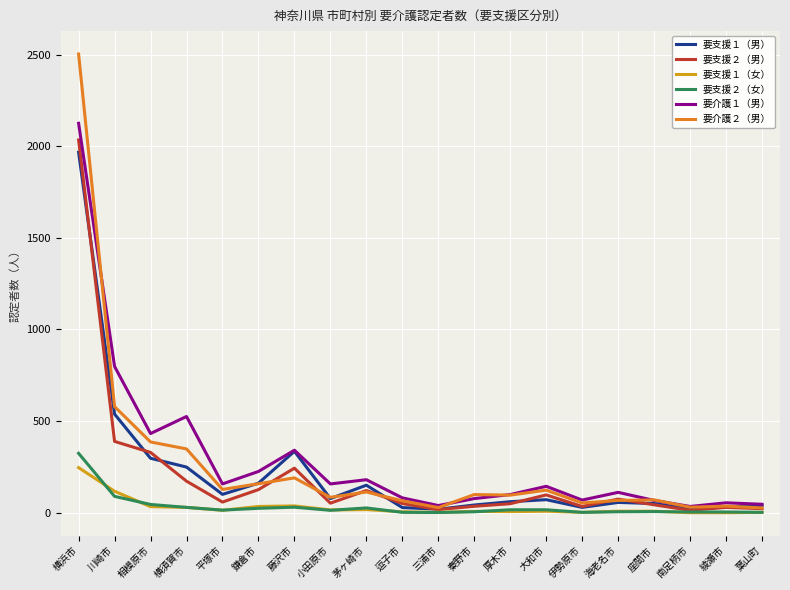

True or false: 要介護１（男） and 要支援１（女） cross at least once.

False